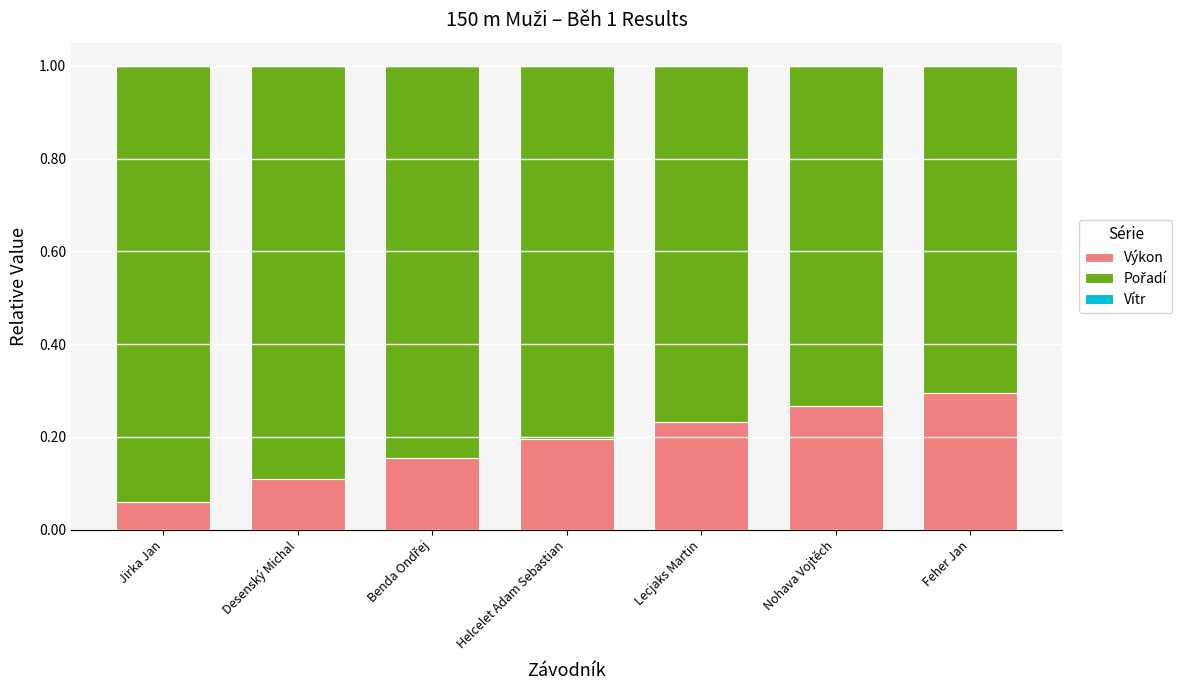

True or false: Výkon has a value of 0.3 at Lecjaks Martin.

False